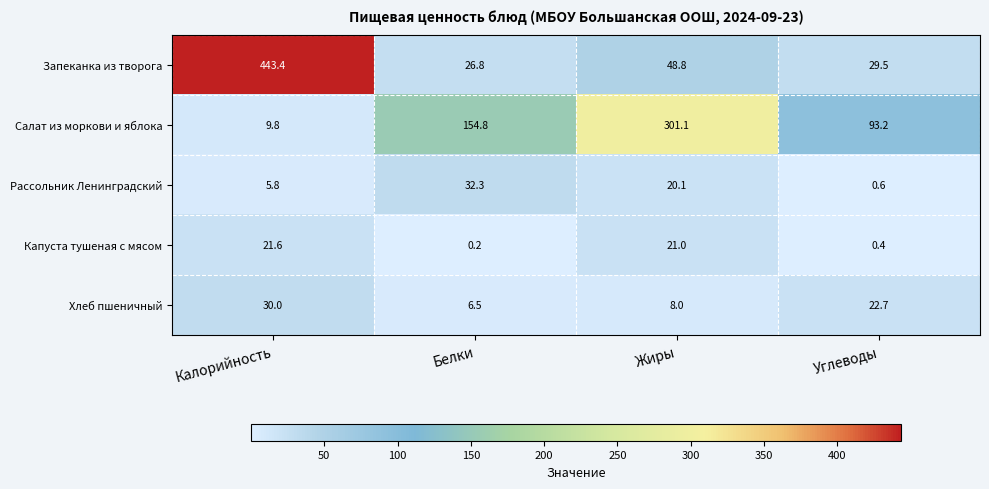

What is the maximum value shown in the chart?

443.4